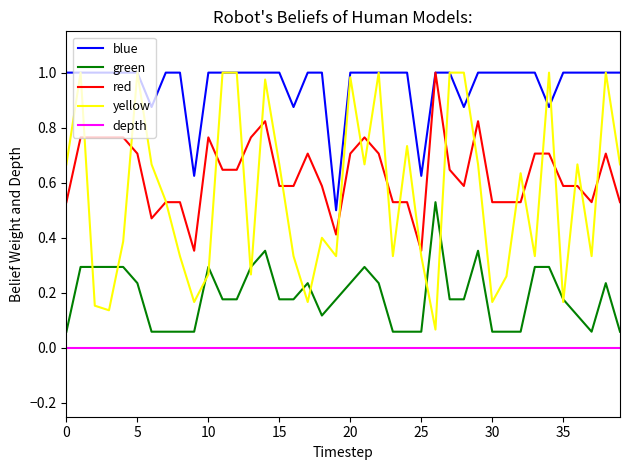

Which series has the largest total across all categories?

blue